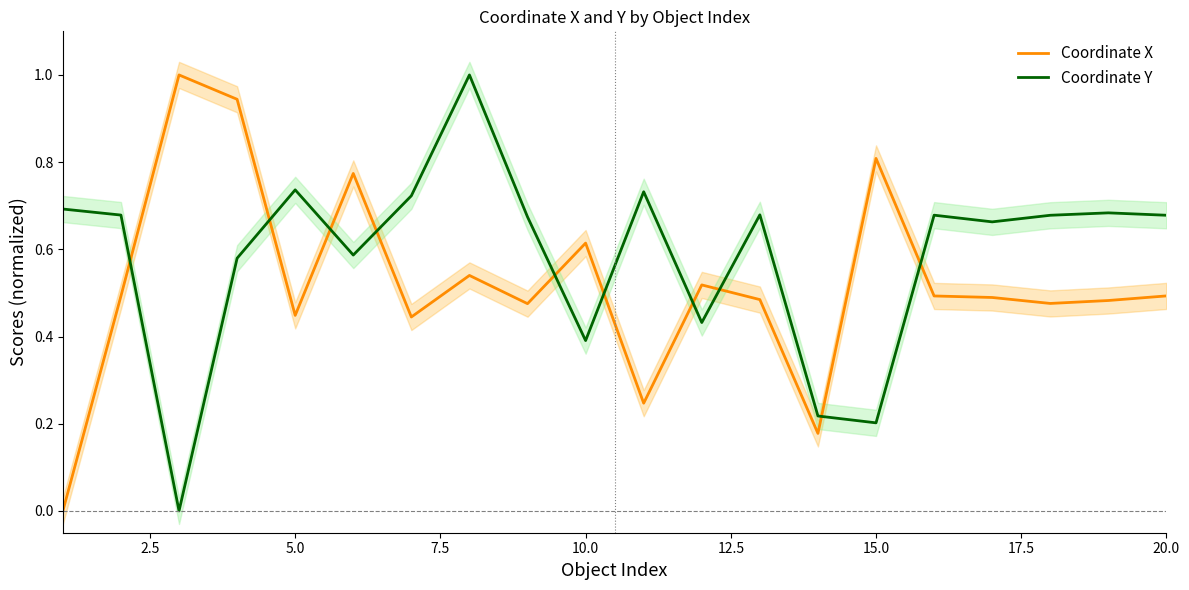

Which series ends up on top after the final intersection of Coordinate Y and Coordinate X?

Coordinate Y